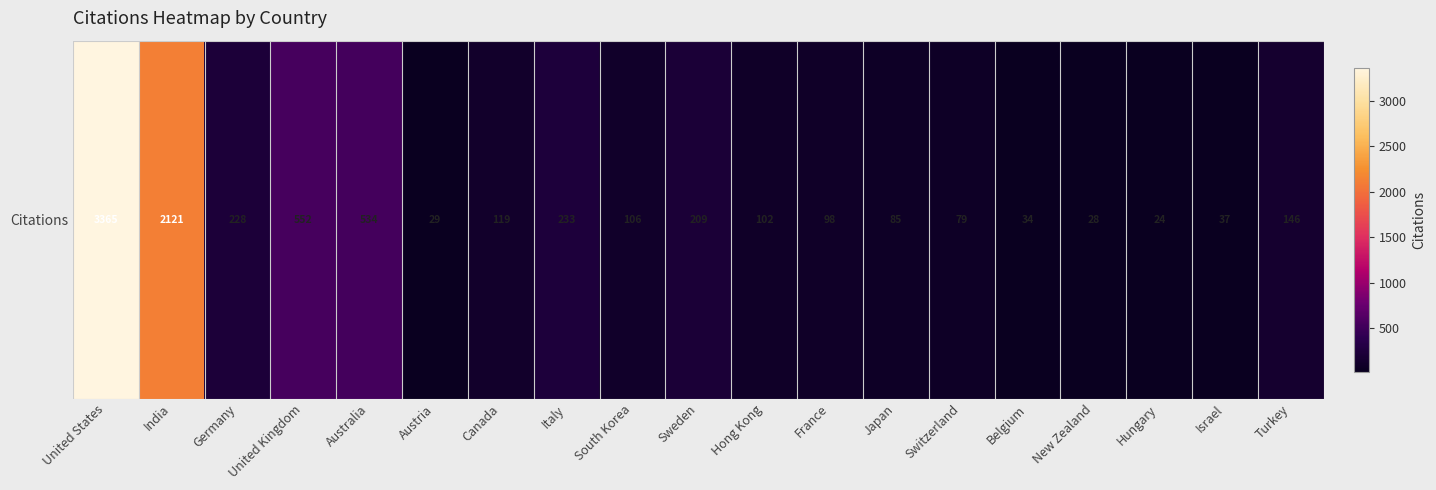

The value at New Zealand is 28. True or false?

True